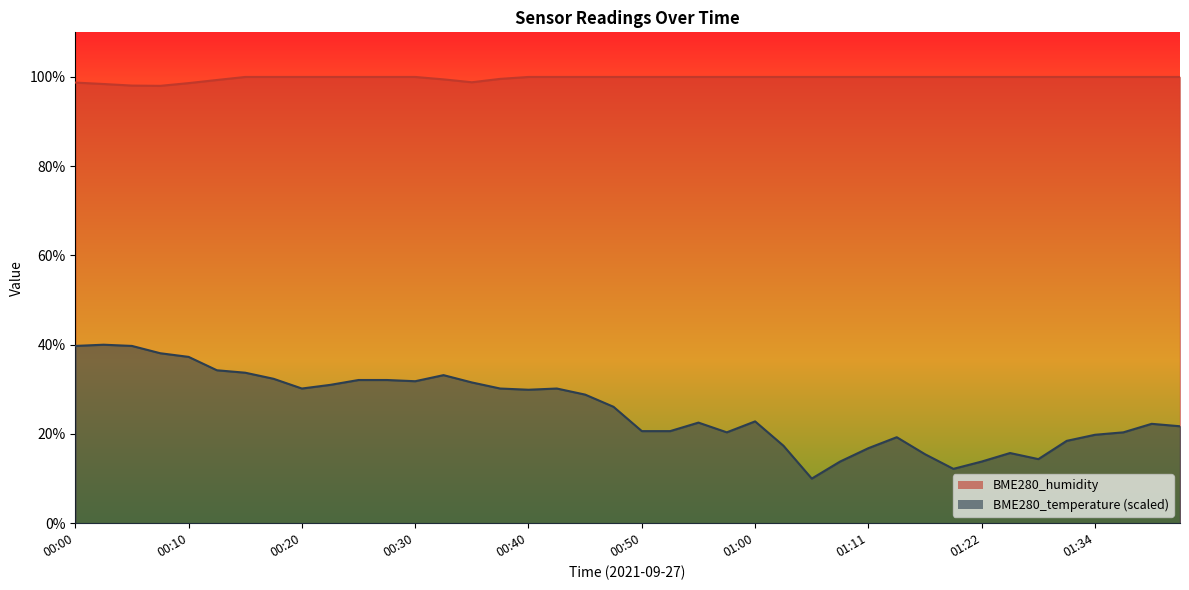

At 00:03, list the series in order from smallest to largest.

BME280_temperature, BME280_humidity